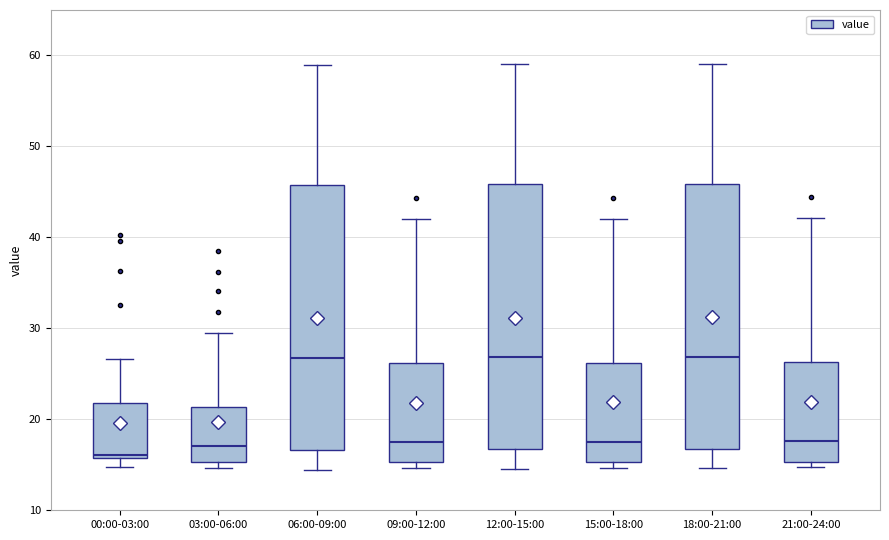

Reading left to right, read every box against the y-axis: the position of its median line, the range the box covers, and the ends of its whiskers. The values are not printed on the chart, so give them approximately, as read against the axis.

00:00-03:00: median 16 (just above the box's lower edge), box 16 to 22, whiskers 15 to 27
03:00-06:00: median 17, box 15 to 21, whiskers 15 (just below the box's lower edge) to 30
06:00-09:00: median 27, box 17 to 46, whiskers 14 to 59
09:00-12:00: median 18, box 15 to 26, whiskers 15 (just below the box's lower edge) to 42
12:00-15:00: median 27, box 17 to 46, whiskers 15 to 59
15:00-18:00: median 18, box 15 to 26, whiskers 15 (just below the box's lower edge) to 42
18:00-21:00: median 27, box 17 to 46, whiskers 15 to 59
21:00-24:00: median 18, box 15 to 26, whiskers 15 (just below the box's lower edge) to 42